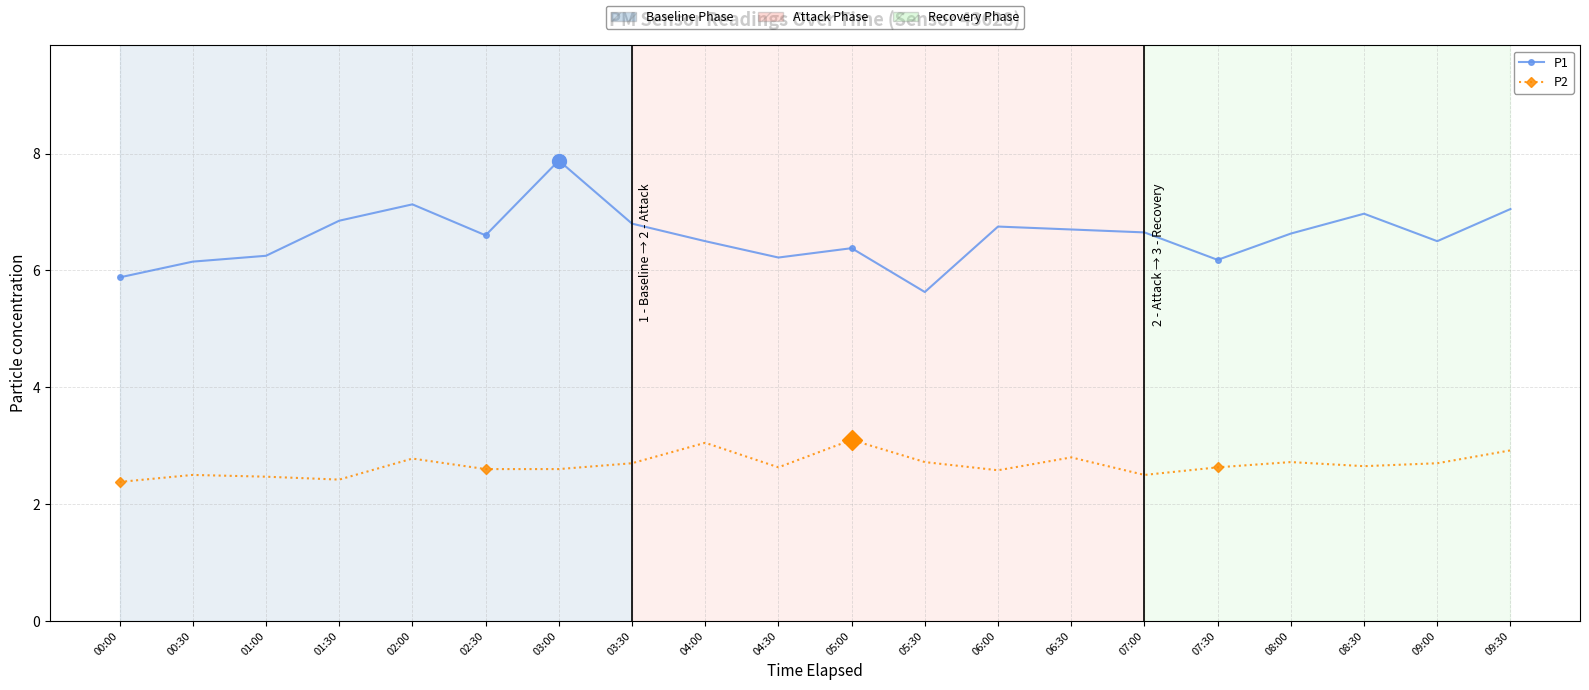

True or false: P2 and P1 intersect in this chart.

False